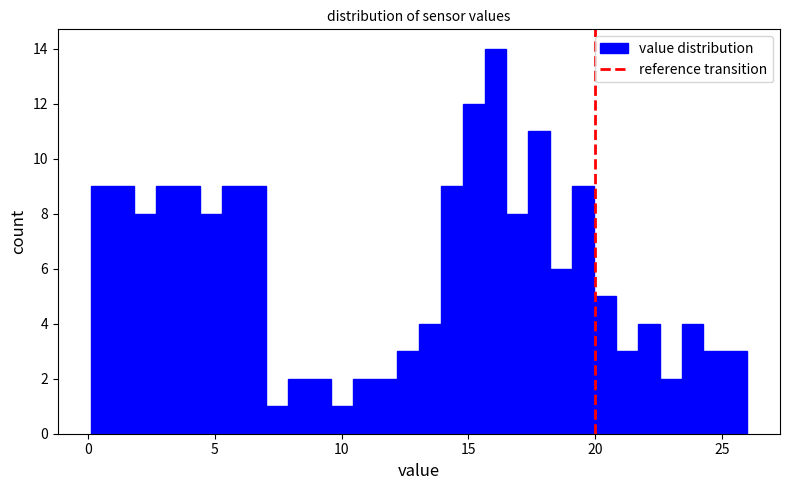

Read against the x-axis, roughly where is the centre of the tallest bar?

16.0